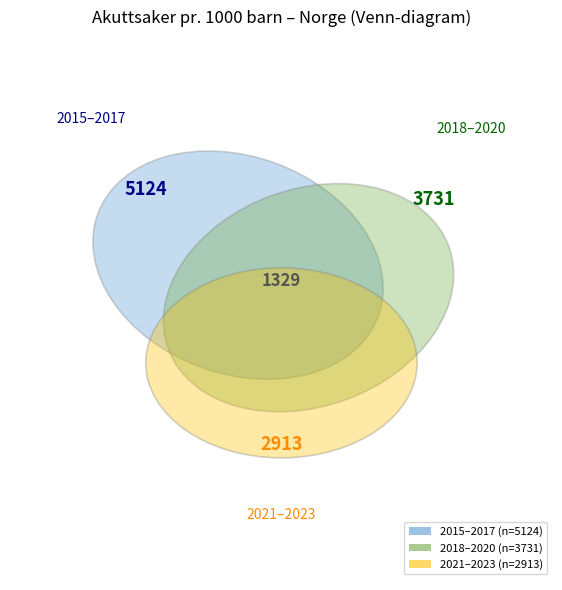

What is the smallest slice in the pie chart?

2021